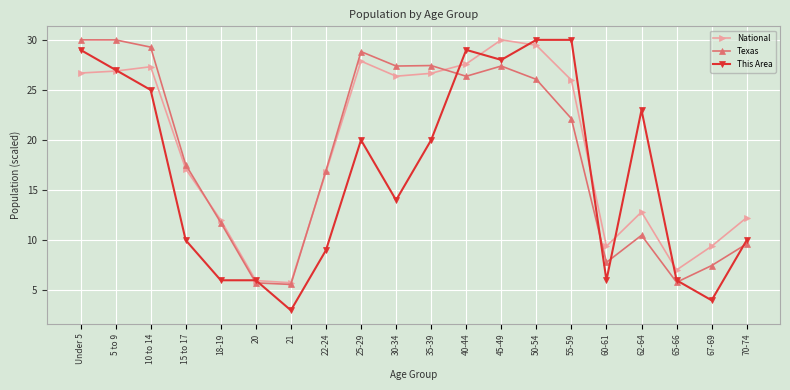

What is the difference between the Texas values at 5 to 9 and 35-39?

2.6